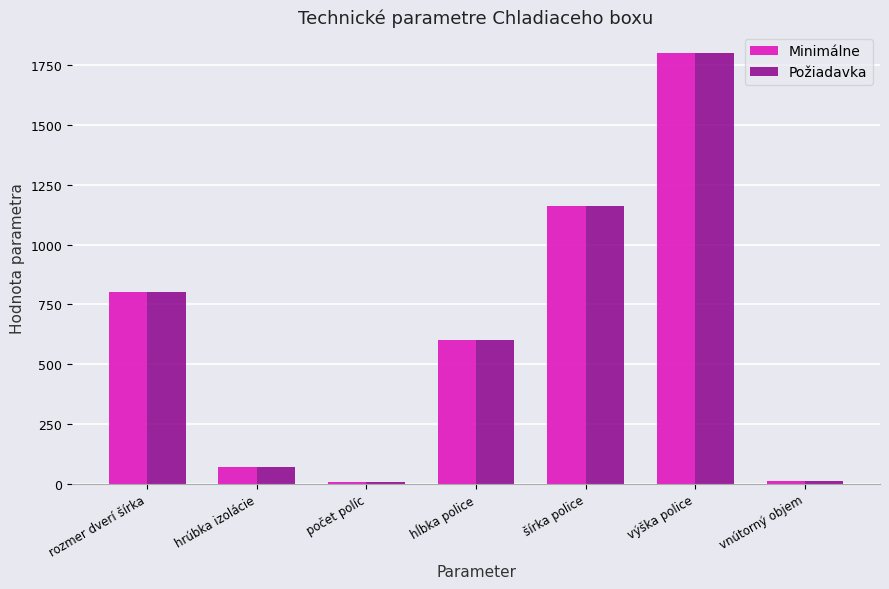

Which label corresponds to the largest value in the chart?

výška police